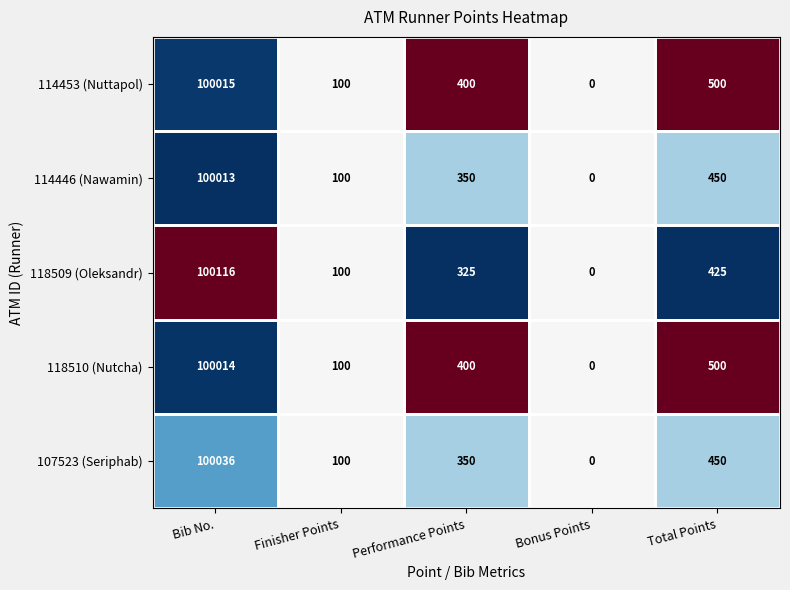

How many categories are shown in the chart?

5